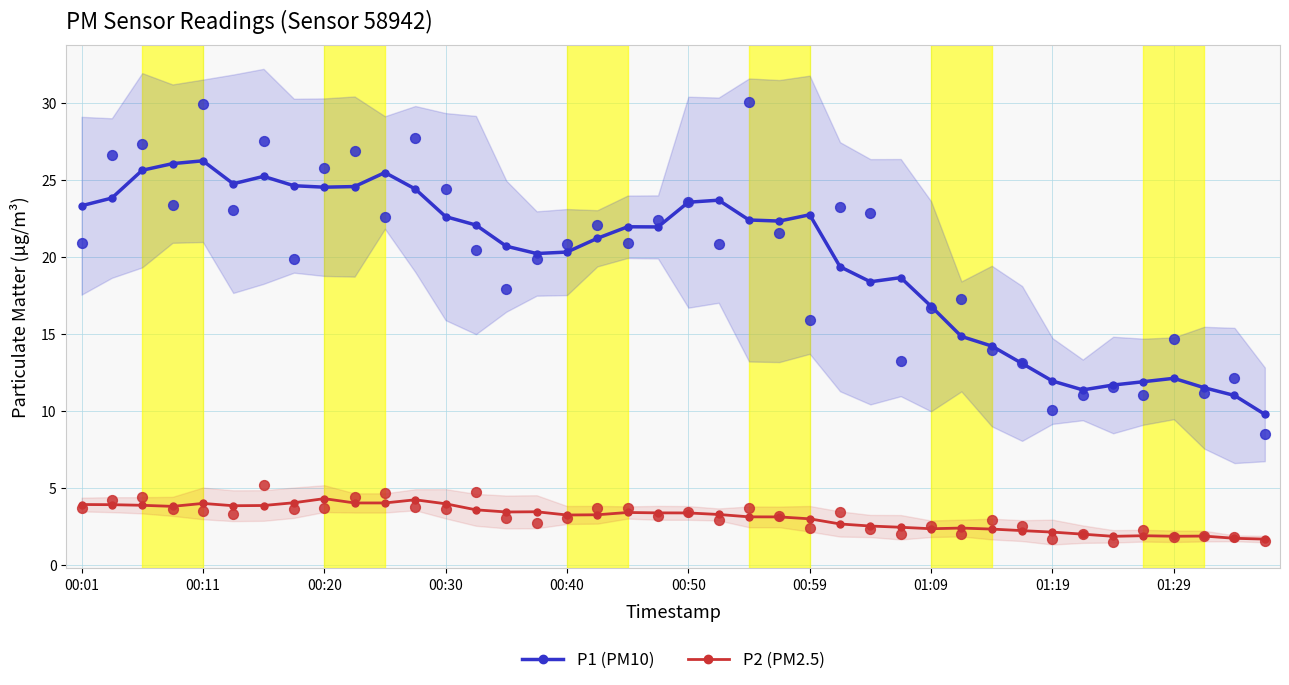

Which series has the largest total across all categories?

P1 (PM10)